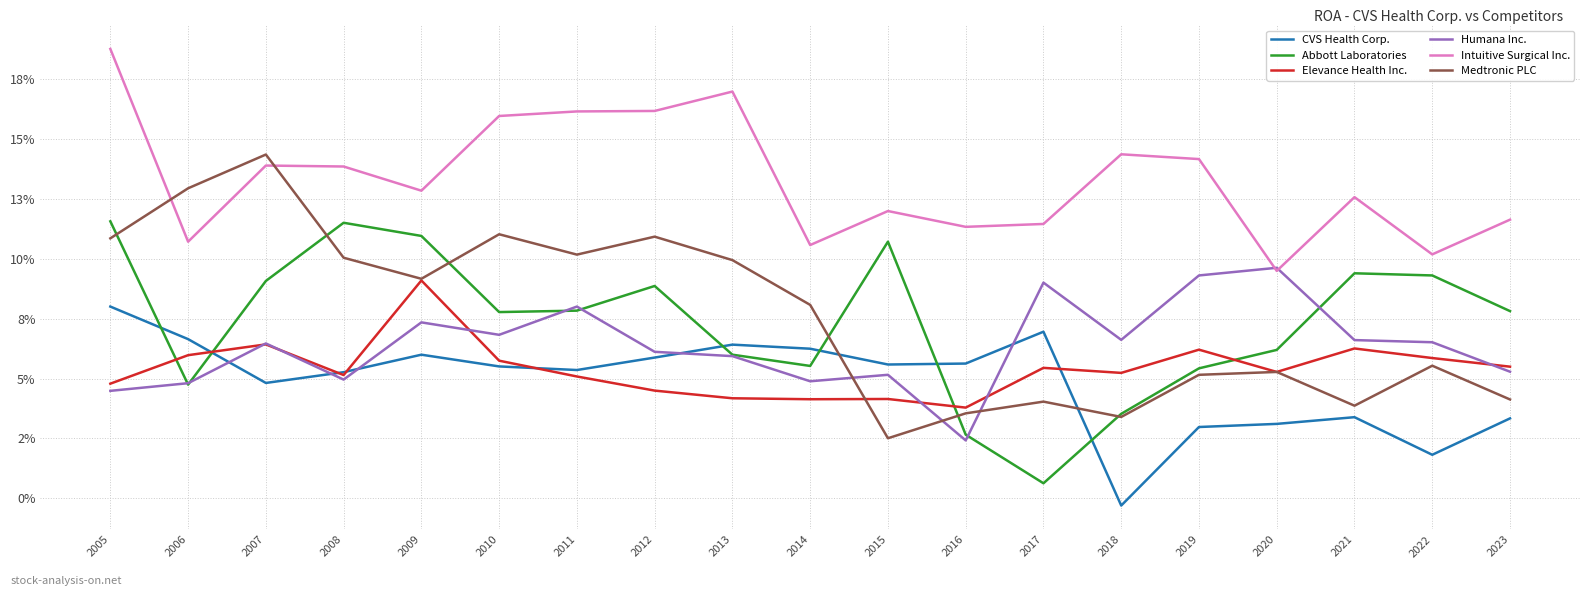

At which category does CVS Health Corp. reach its first local peak?

2009